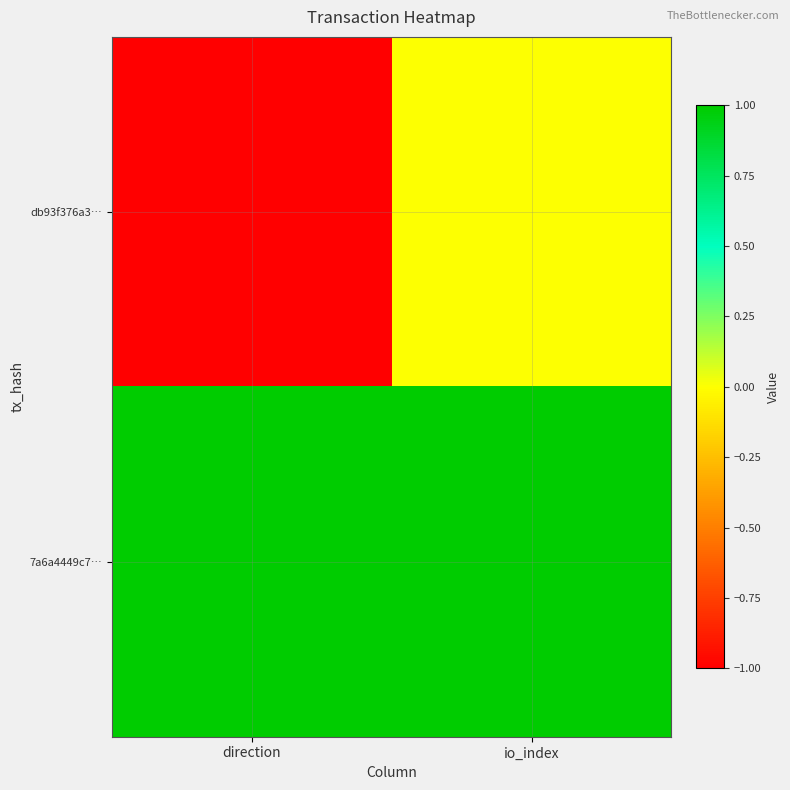

Between io_index and direction, which is larger?

io_index